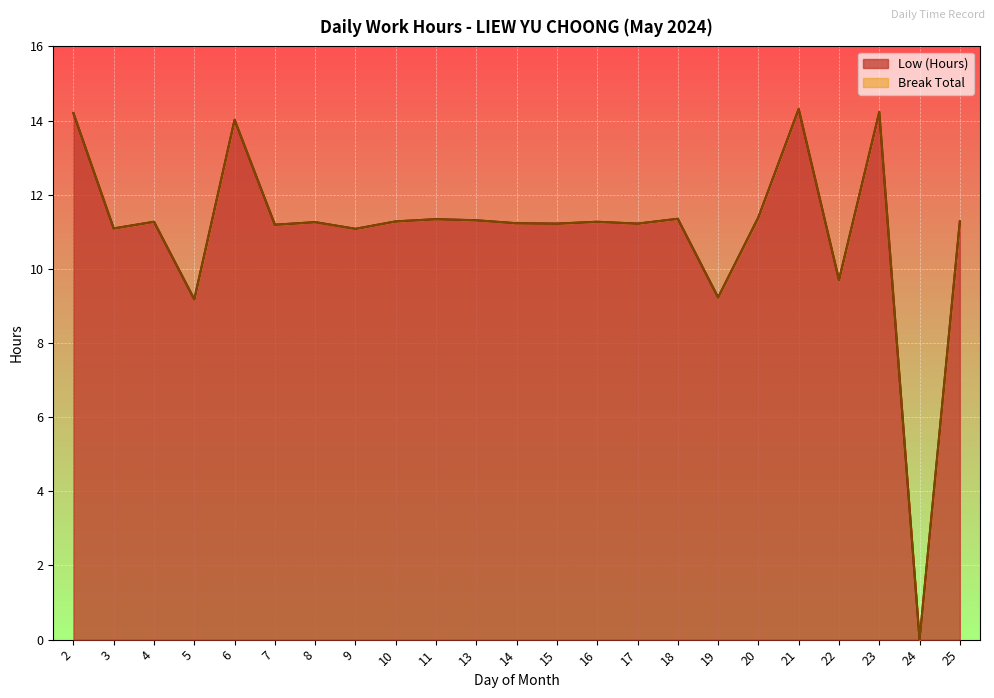

At which label does the data first exceed 11?

2